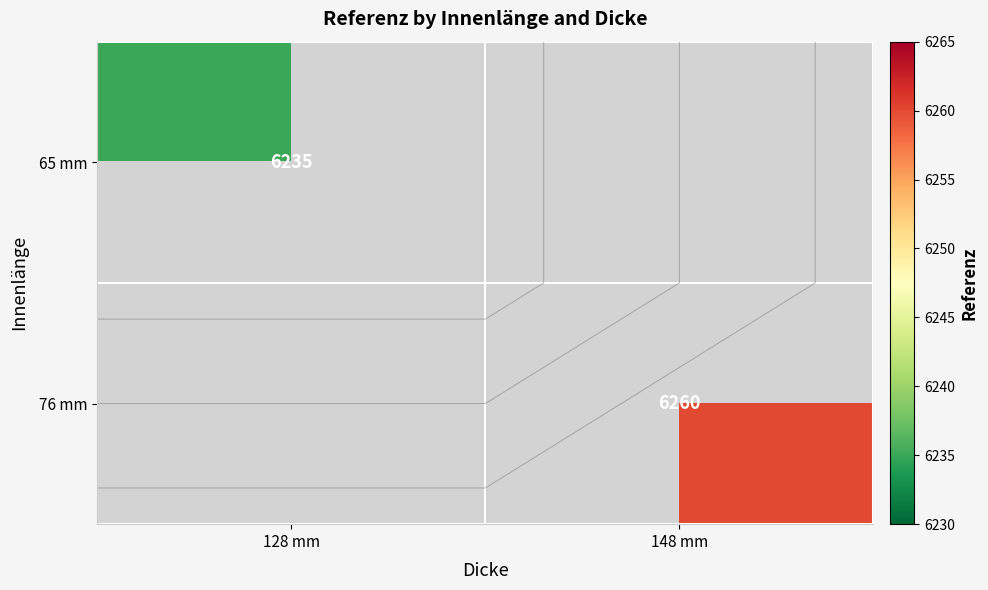

How many values in 65 mm are above zero?

1